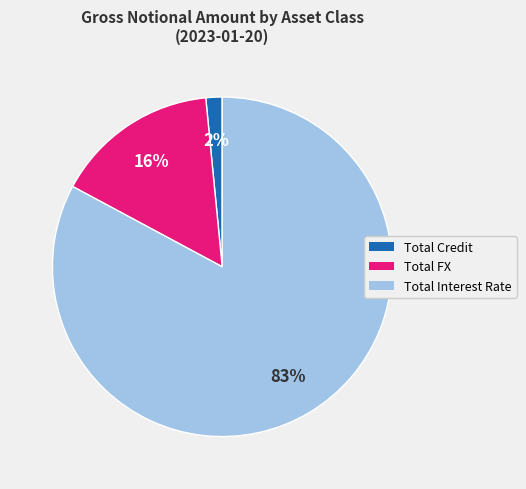

To the nearest percent, what portion does Total Credit represent?

2%